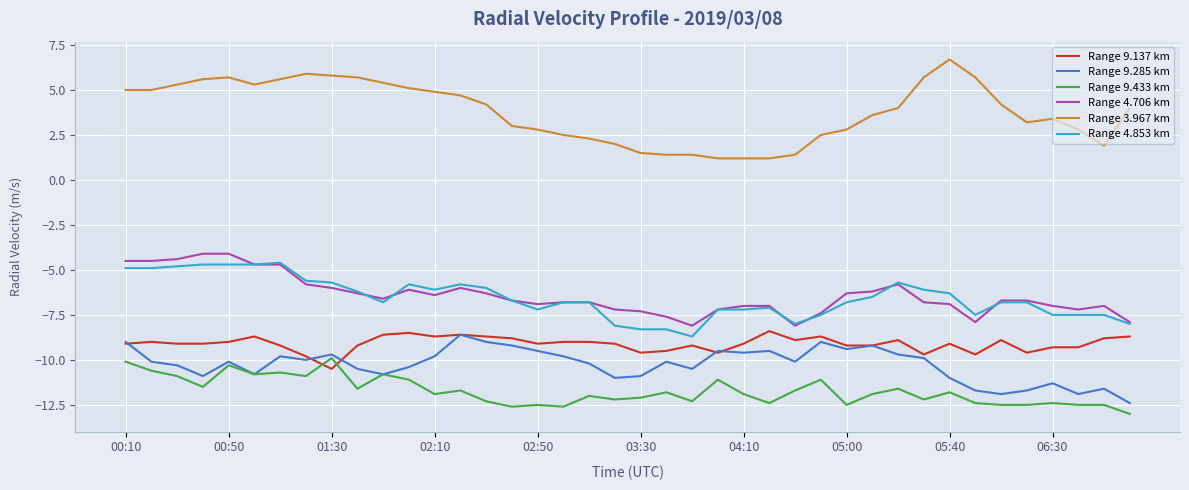

Reading left to right, extract all data points from this chart.

Range 9.137 km: -9.1	-9.0	-9.1	-9.1	-9.0	-8.7	-9.2	-9.8	-10.5	-9.2	-8.6	-8.5	-8.7	-8.6	-8.7	-8.8	-9.1	-9.0	-9.0	-9.1	-9.6	-9.5	-9.2	-9.6	-9.1	-8.4	-8.9	-8.7	-9.2	-9.2	-8.9	-9.7	-9.1	-9.7	-8.9	-9.6	-9.3	-9.3	-8.8	-8.7
Range 9.285 km: -9.0	-10.1	-10.3	-10.9	-10.1	-10.8	-9.8	-10.0	-9.7	-10.5	-10.8	-10.4	-9.8	-8.6	-9.0	-9.2	-9.5	-9.8	-10.2	-11.0	-10.9	-10.1	-10.5	-9.5	-9.6	-9.5	-10.1	-9.0	-9.4	-9.2	-9.7	-9.9	-11.0	-11.7	-11.9	-11.7	-11.3	-11.9	-11.6	-12.4
Range 9.433 km: -10.1	-10.6	-10.9	-11.5	-10.3	-10.8	-10.7	-10.9	-9.9	-11.6	-10.8	-11.1	-11.9	-11.7	-12.3	-12.6	-12.5	-12.6	-12.0	-12.2	-12.1	-11.8	-12.3	-11.1	-11.9	-12.4	-11.7	-11.1	-12.5	-11.9	-11.6	-12.2	-11.8	-12.4	-12.5	-12.5	-12.4	-12.5	-12.5	-13.0
Range 4.706 km: -4.5	-4.5	-4.4	-4.1	-4.1	-4.7	-4.7	-5.8	-6.0	-6.3	-6.6	-6.1	-6.4	-6.0	-6.3	-6.7	-6.9	-6.8	-6.8	-7.2	-7.3	-7.6	-8.1	-7.2	-7.0	-7.0	-8.1	-7.4	-6.3	-6.2	-5.8	-6.8	-6.9	-7.9	-6.7	-6.7	-7.0	-7.2	-7.0	-7.9
Range 3.967 km: 5.0	5.0	5.3	5.6	5.7	5.3	5.6	5.9	5.8	5.7	5.4	5.1	4.9	4.7	4.2	3.0	2.8	2.5	2.3	2.0	1.5	1.4	1.4	1.2	1.2	1.2	1.4	2.5	2.8	3.6	4.0	5.7	6.7	5.7	4.2	3.2	3.4	2.8	1.9	4.0
Range 4.853 km: -4.9	-4.9	-4.8	-4.7	-4.7	-4.7	-4.6	-5.6	-5.7	-6.2	-6.8	-5.8	-6.1	-5.8	-6.0	-6.7	-7.2	-6.8	-6.8	-8.1	-8.3	-8.3	-8.7	-7.2	-7.2	-7.1	-8.0	-7.5	-6.8	-6.5	-5.7	-6.1	-6.3	-7.5	-6.8	-6.8	-7.5	-7.5	-7.5	-8.0